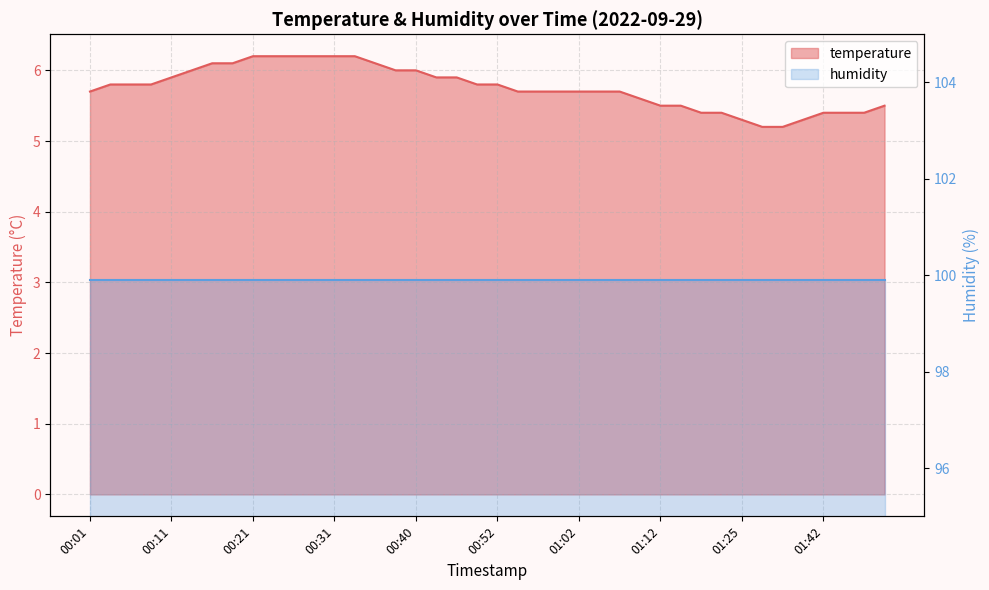

What is the greatest value displayed?

6.2